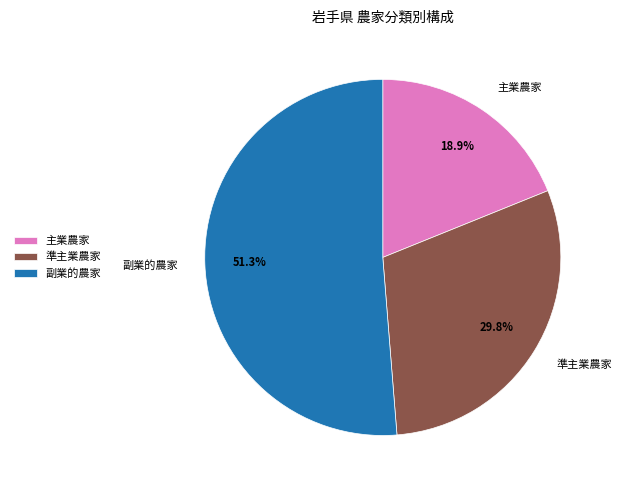

The 主業農家 slice represents 9% of the pie. True or false?

False